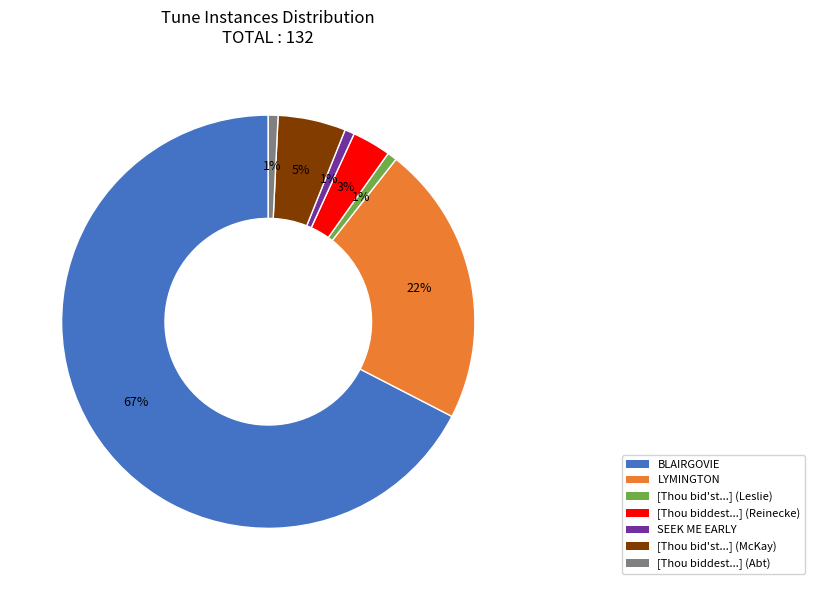

Is there any slice that represents more than half of the pie?

Yes